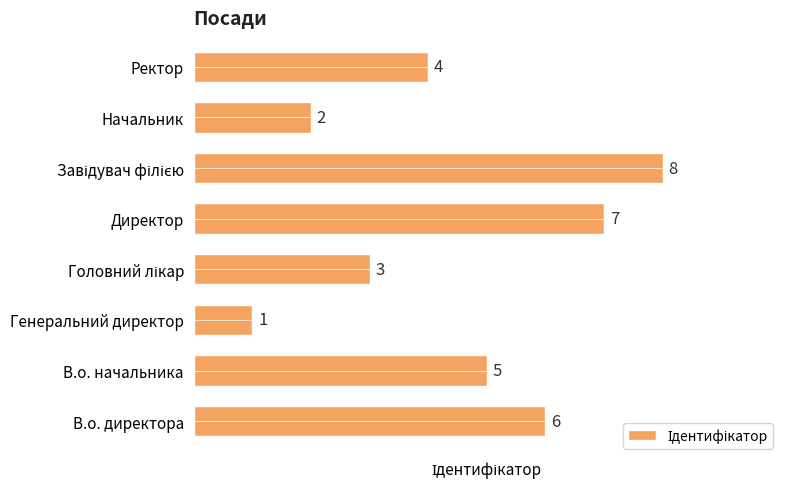

Where is the data nearest to the value 4?

Ректор